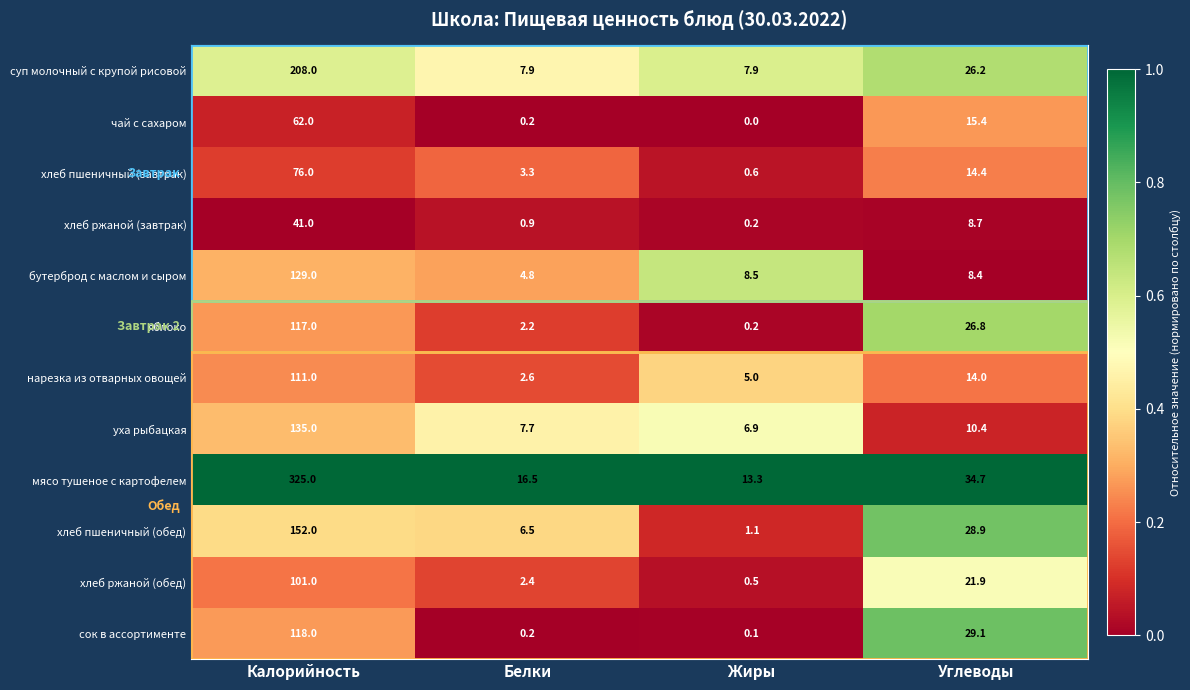

The value of хлеб ржаной (обед) at Калорийность is 101.0. True or false?

True